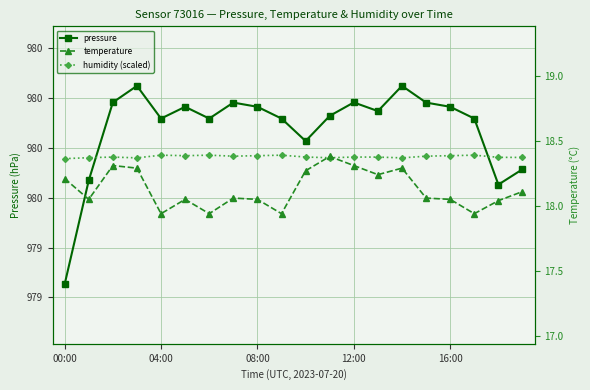

What is the value of the pressure point at the 5th from the left?

979.9